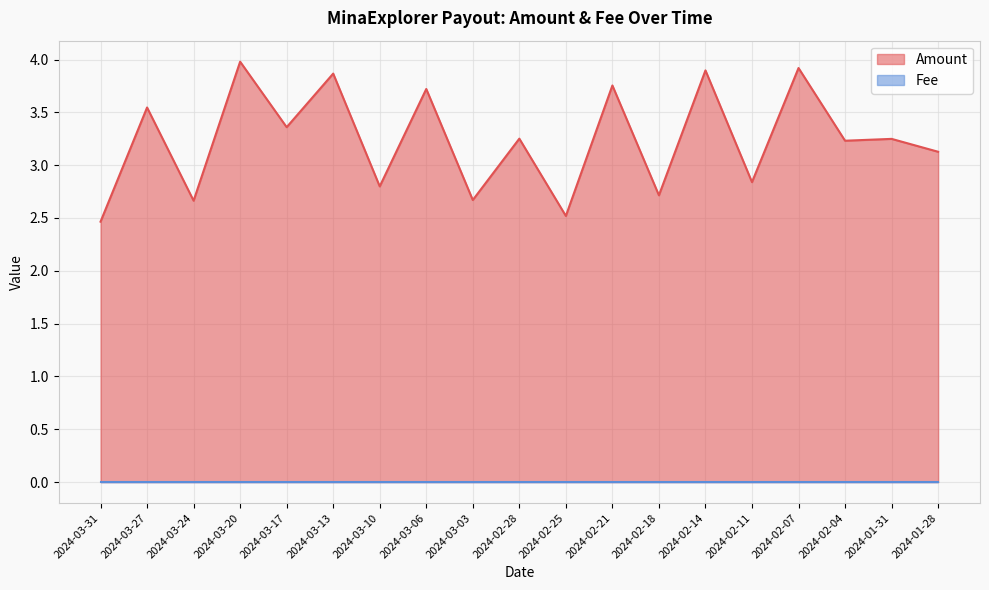

What is the change in value from 2024-03-31 to 2024-02-21?

+1.3